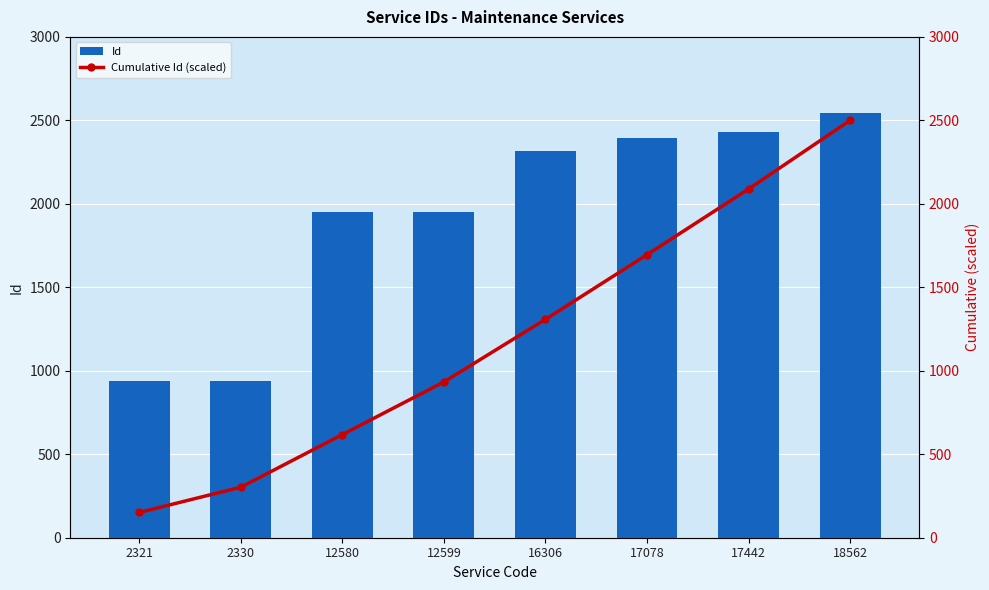

At which label is Cumulative Id (scaled) closest to 1325?

16306